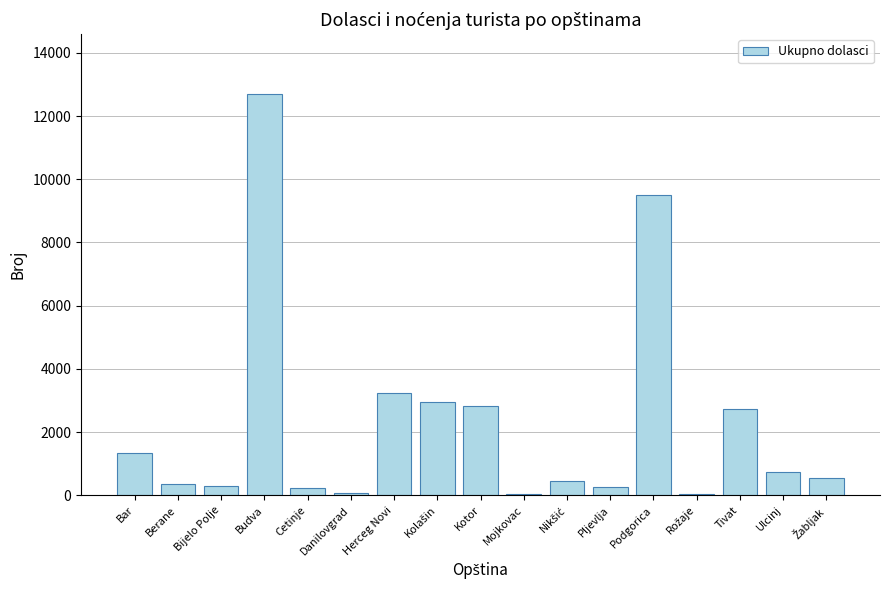

What is the sum of all values?

38263